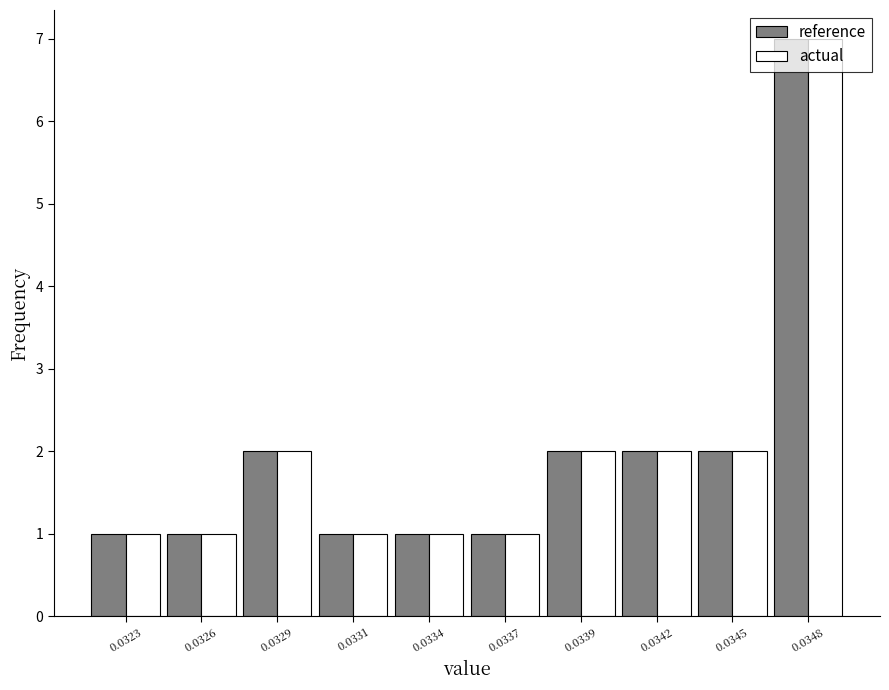

What is the total value across all series at 0.0345?

4